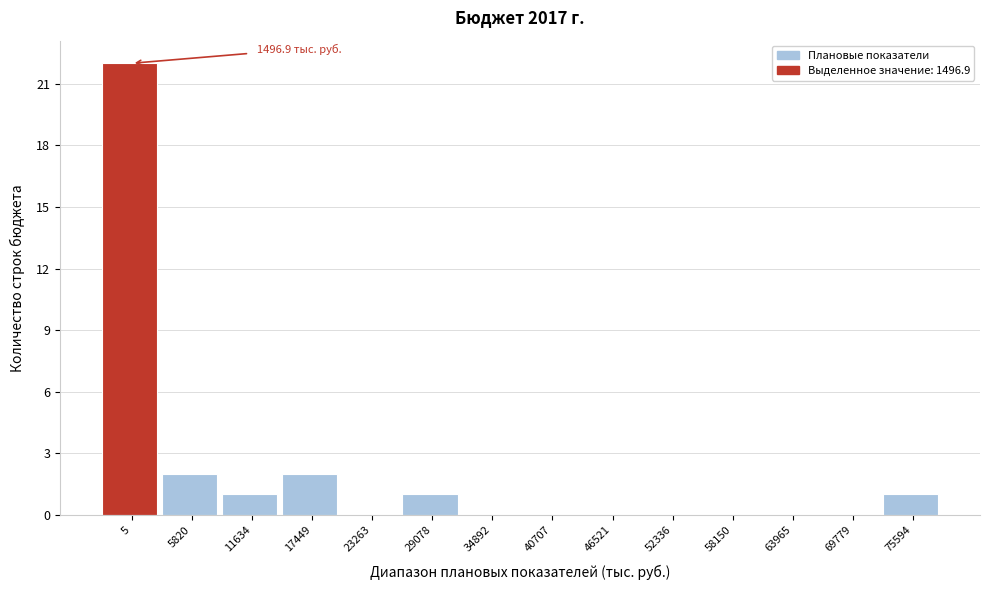

Reading left to right, extract all data points from this chart.

5=22	5820=2	11634=1	17449=2	23263=0	29078=1	34892=0	40707=0	46521=0	52336=0	58150=0	63965=0	69779=0	75594=1